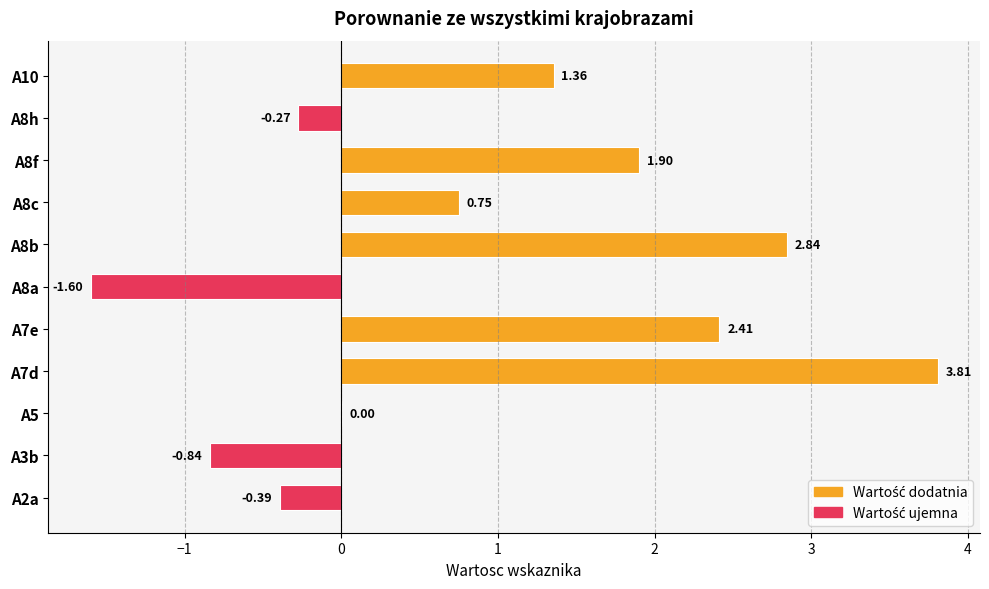

Are the bars horizontal?

Yes